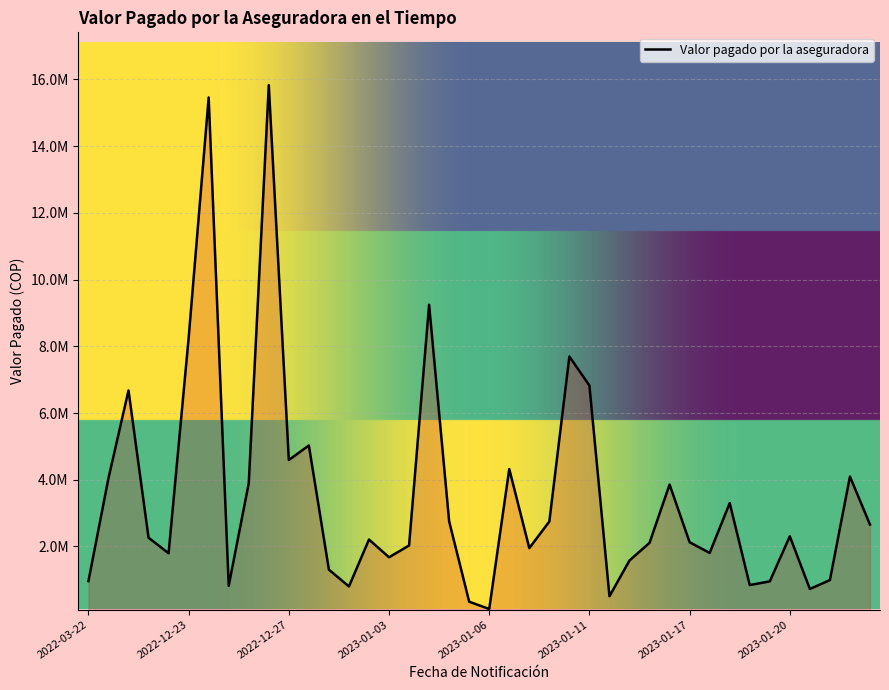

Which label corresponds to the smallest value in the chart?

2023-01-06